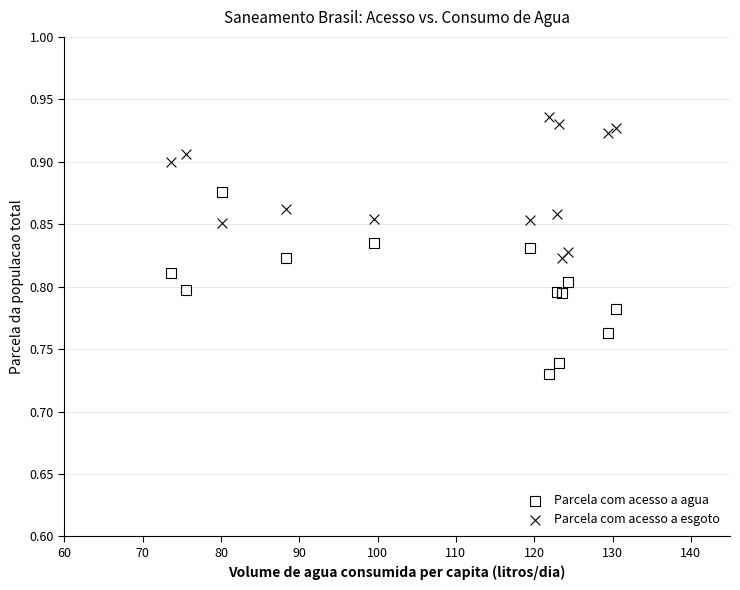

Which series has the largest Y range (max minus min)?

Parcela com acesso a agua